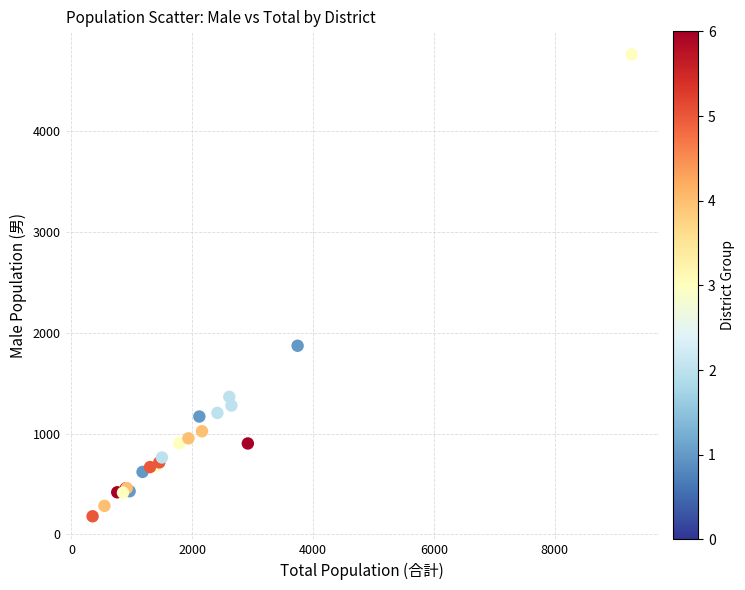

What Y value in the scatter plot is closest to 2470?

1871